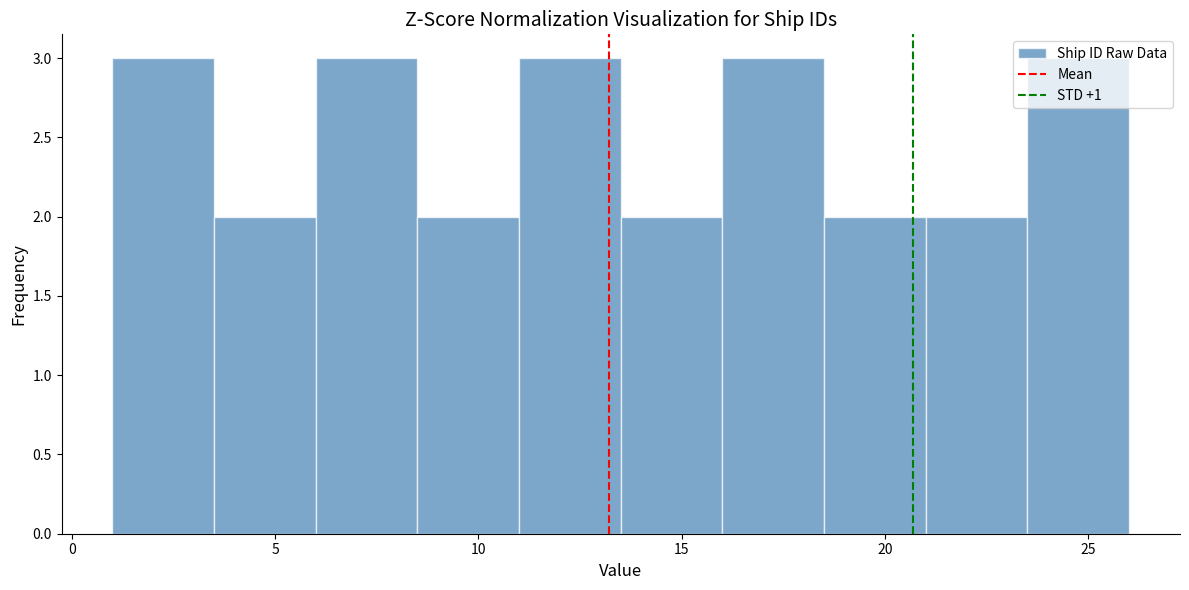

Reading left to right, transcribe this chart: for each bar, give the range it covers on the x-axis and its height. The values are not printed on the chart, so give them approximately, as read against the axis.

1.0 to 3.5: 3
3.5 to 6.0: 2
6.0 to 8.5: 3
8.5 to 11.0: 2
11.0 to 13.5: 3
13.5 to 16.0: 2
16.0 to 18.5: 3
18.5 to 21.0: 2
21.0 to 23.5: 2
23.5 to 26.0: 3